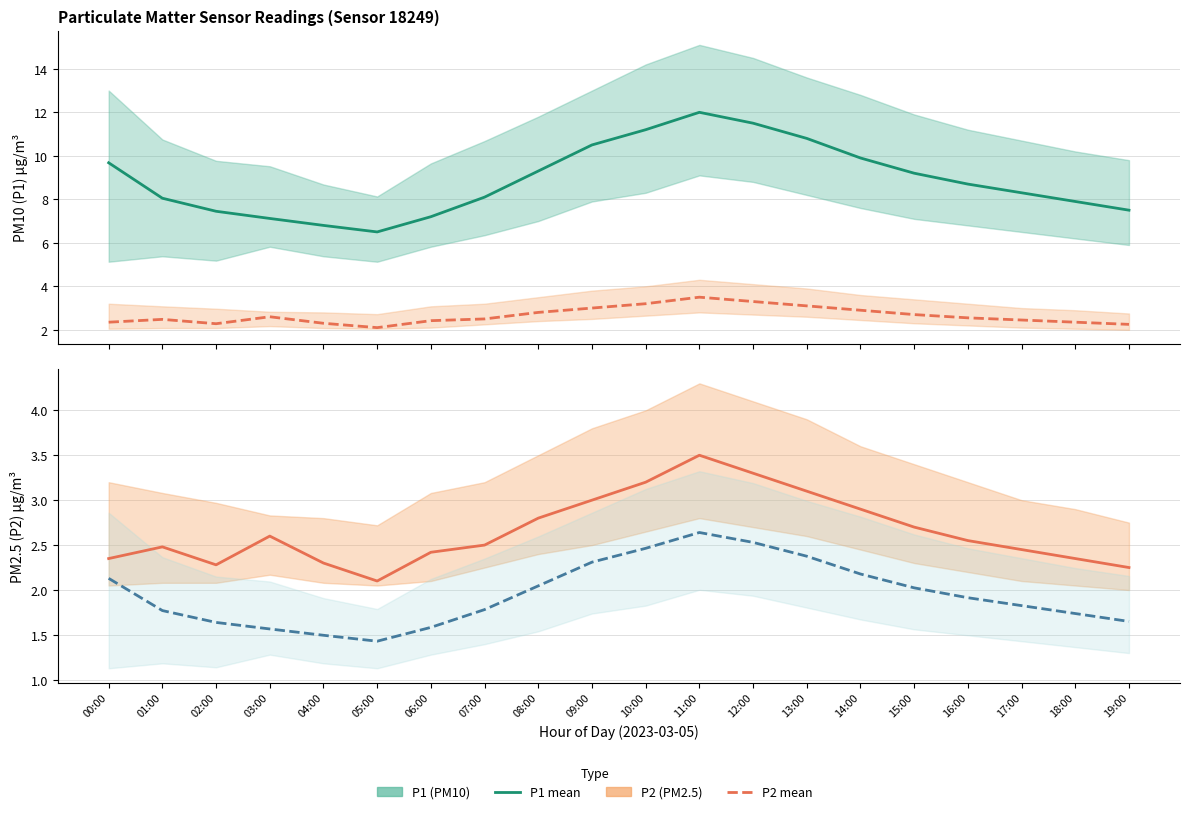

Reading left to right, transcribe all the data shown in this chart.

P1: 00:00=9.7	01:00=8.1	02:00=7.5	03:00=7.1	04:00=6.8	05:00=6.5	06:00=7.2	07:00=8.1	08:00=9.3	09:00=10.5	10:00=11.2	11:00=12.0	12:00=11.5	13:00=10.8	14:00=9.9	15:00=9.2	16:00=8.7	17:00=8.3	18:00=7.9	19:00=7.5
P2: 00:00=2.4	01:00=2.5	02:00=2.3	03:00=2.6	04:00=2.3	05:00=2.1	06:00=2.4	07:00=2.5	08:00=2.8	09:00=3.0	10:00=3.2	11:00=3.5	12:00=3.3	13:00=3.1	14:00=2.9	15:00=2.7	16:00=2.5	17:00=2.5	18:00=2.4	19:00=2.2
P1 (scaled): 00:00=2.1	01:00=1.8	02:00=1.6	03:00=1.6	04:00=1.5	05:00=1.4	06:00=1.6	07:00=1.8	08:00=2.0	09:00=2.3	10:00=2.5	11:00=2.6	12:00=2.5	13:00=2.4	14:00=2.2	15:00=2.0	16:00=1.9	17:00=1.8	18:00=1.7	19:00=1.6